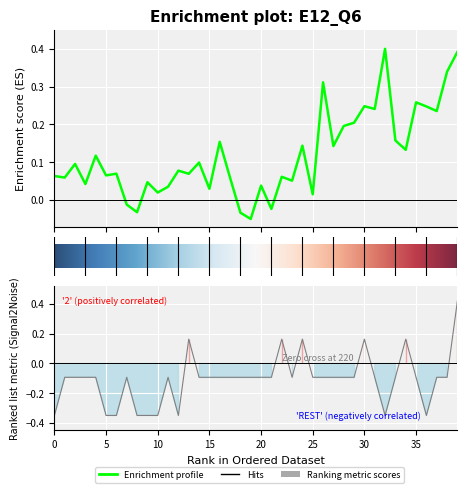

How many lines are shown in the chart?

2